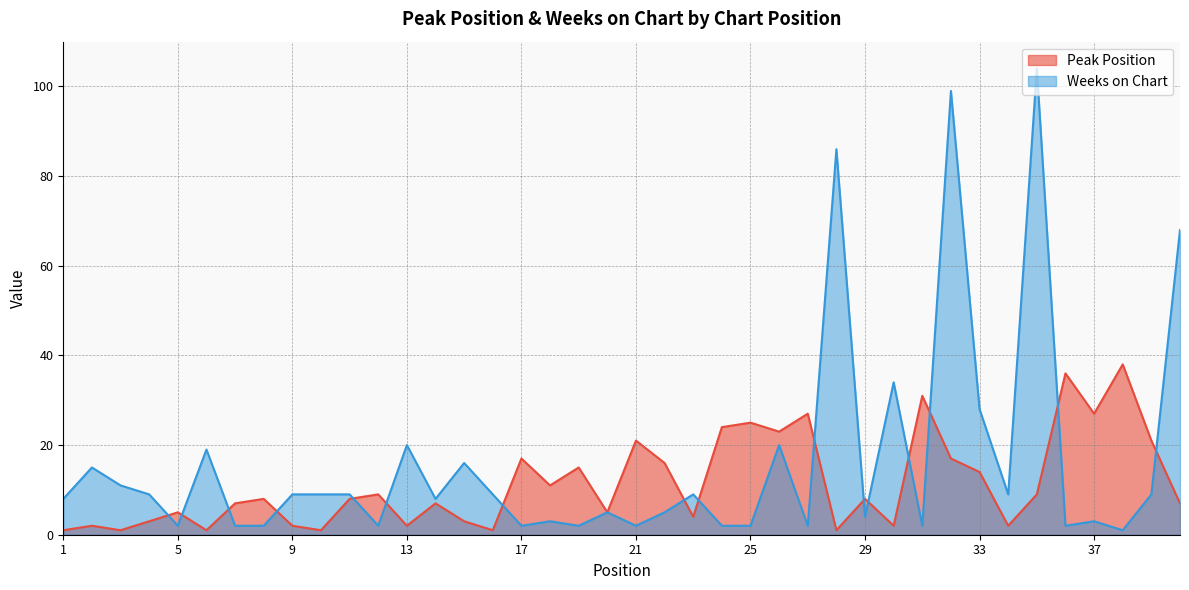

What is the minimum value for Weeks on Chart?

1